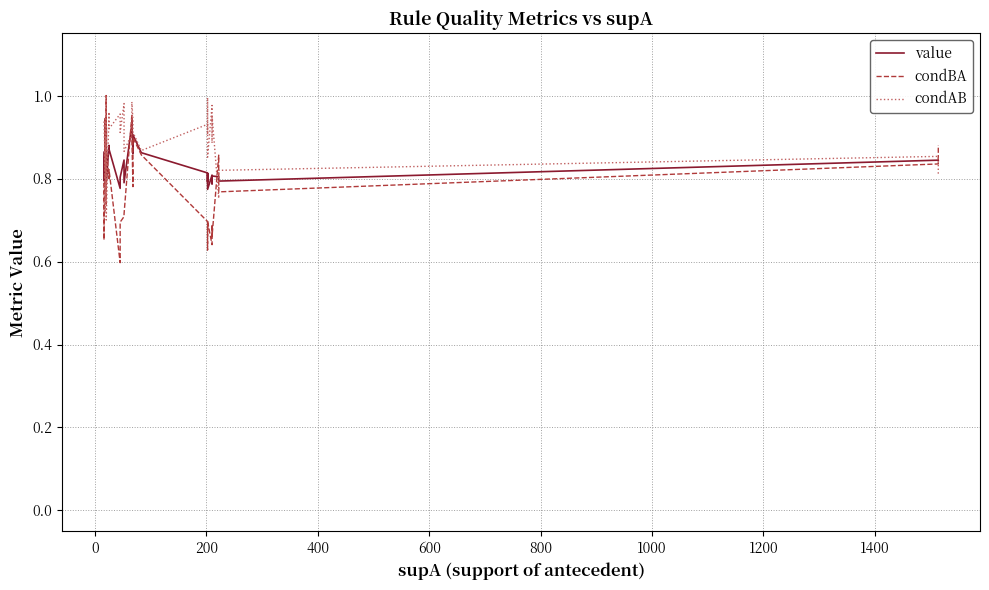

How many lines are shown in the chart?

3